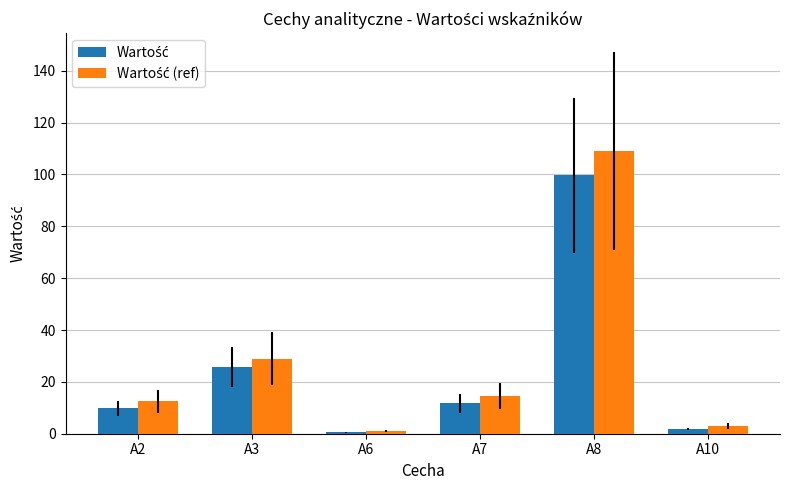

What is the greatest value displayed?

109.0